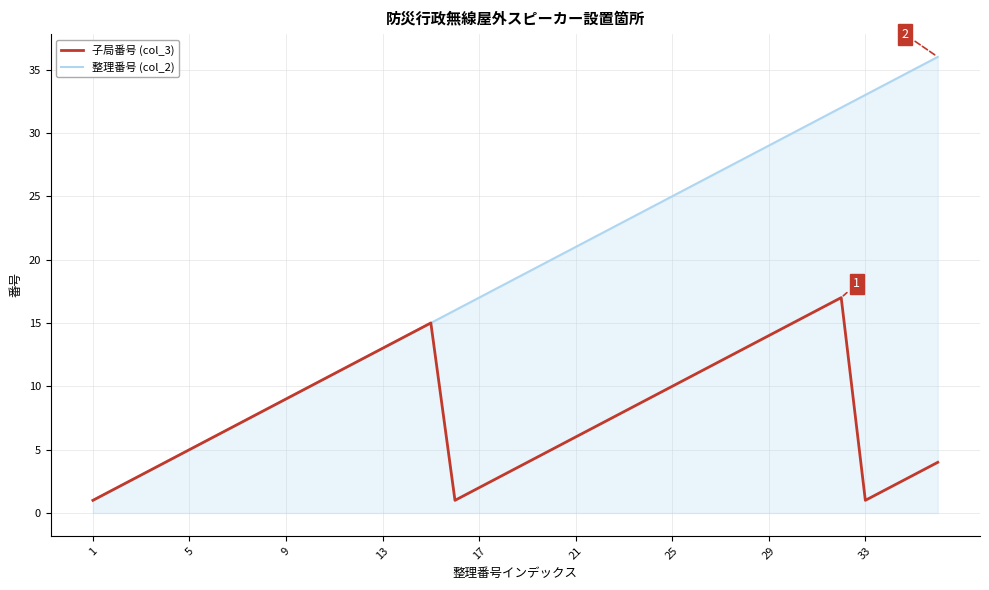

What is the greatest value displayed?

36